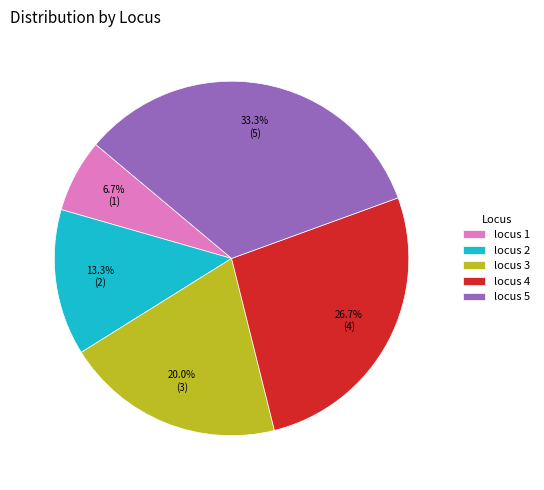

Is the sum of locus 5 and locus 2 greater than half?

No